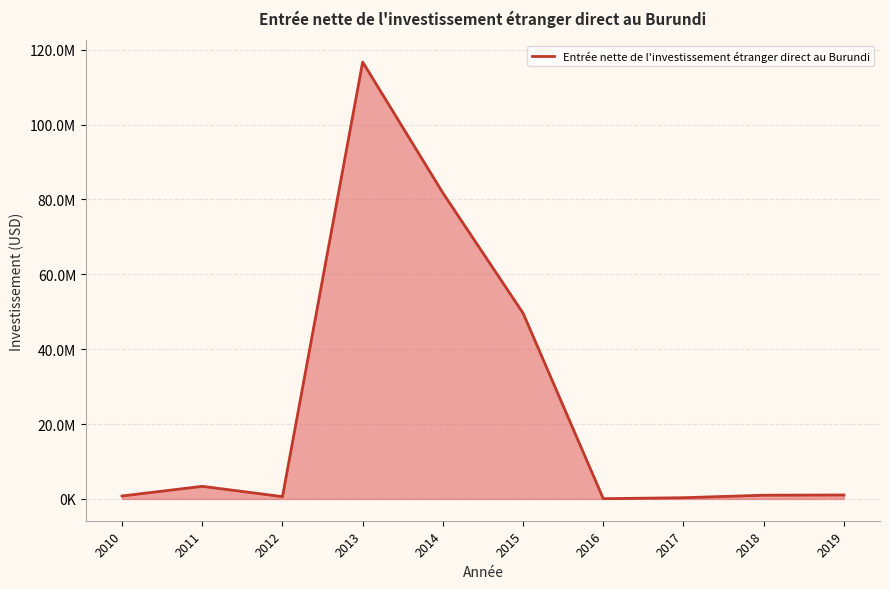

Is it true that the value at 2013 is 60018577.1?

False